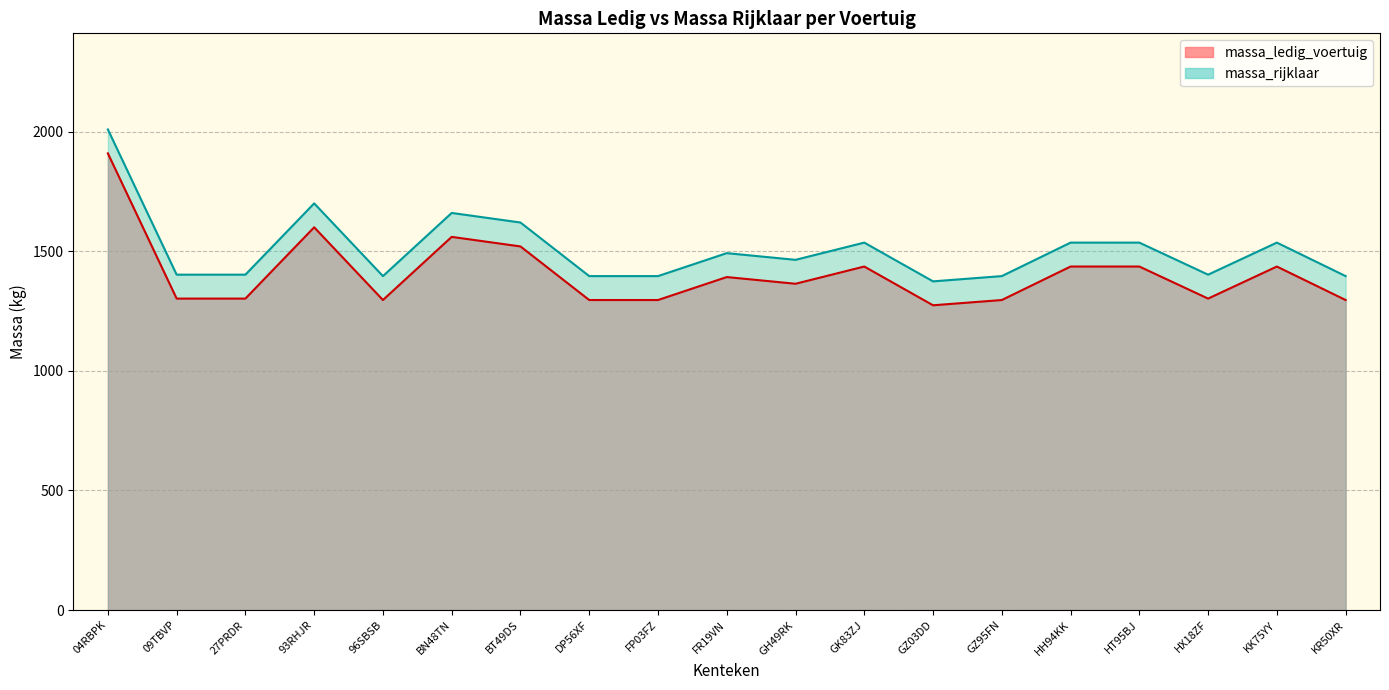

At how many categories does at least one series exceed 1541?

4